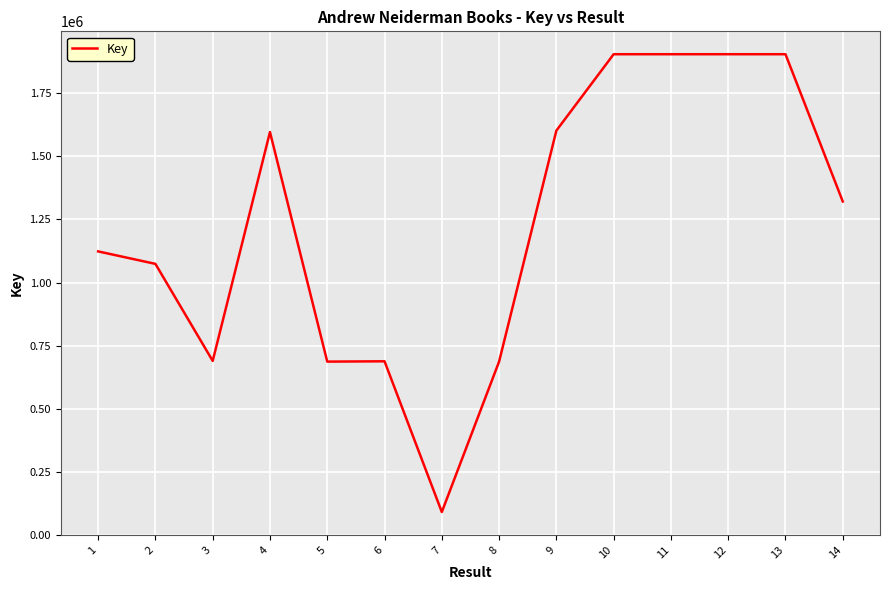

What is the difference between the values at 8 and 9?

915556